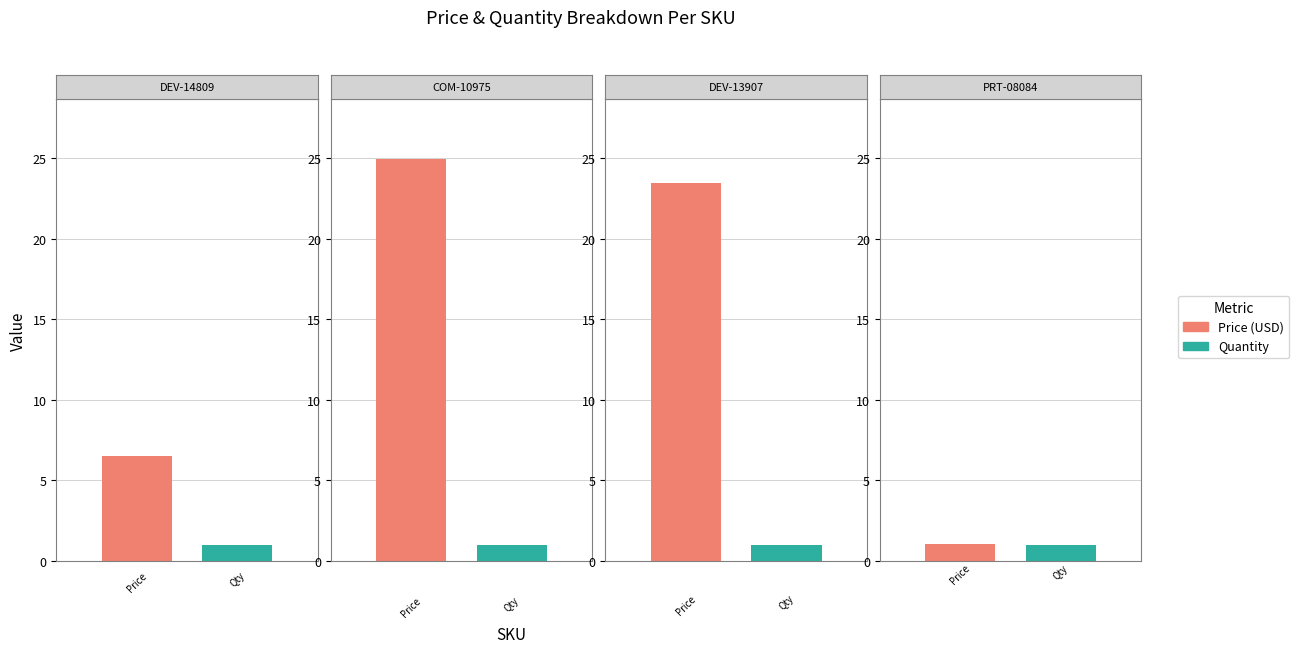

What is the average value of the Quantity series?

1.0